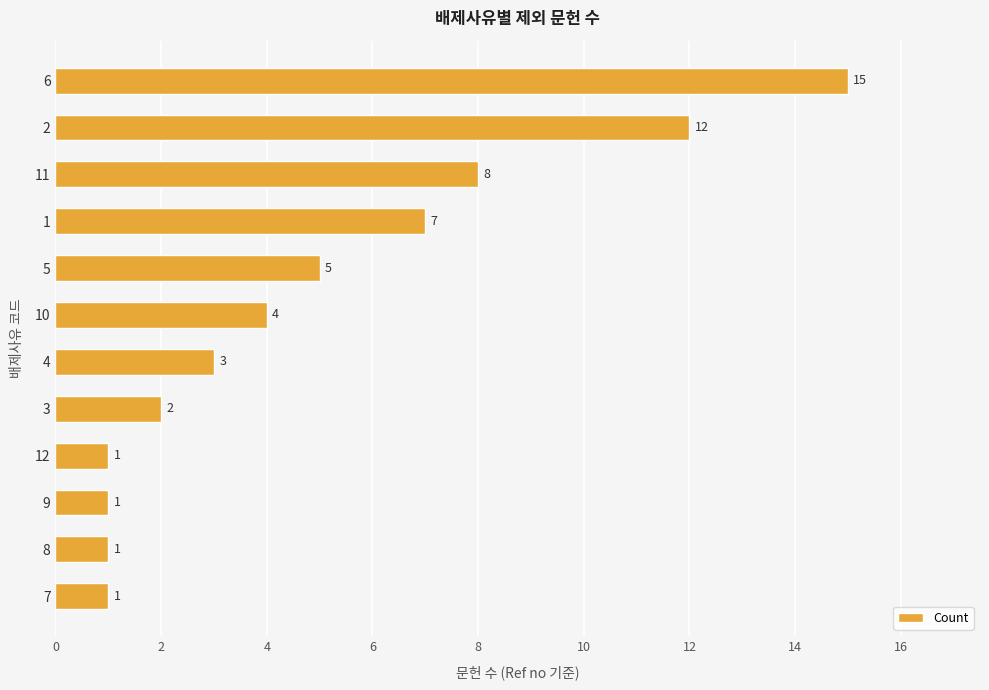

Where is the data nearest to the value 8?

11